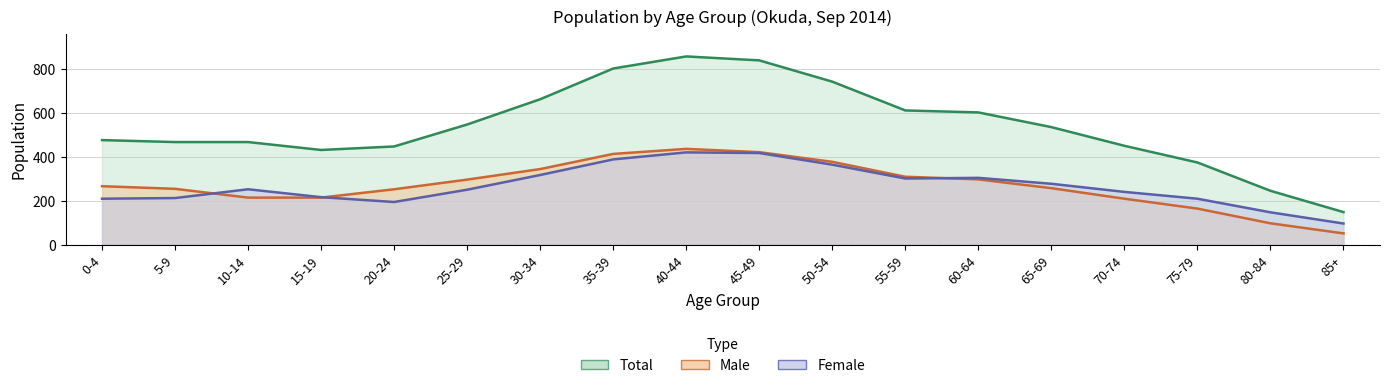

The value of male at 50-54 is 641. True or false?

False